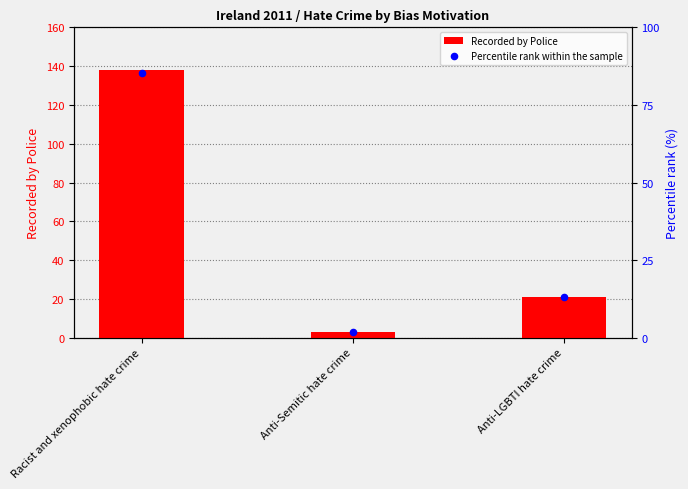

What are all the series names shown in the legend?

Recorded by Police, Percentile rank within the sample